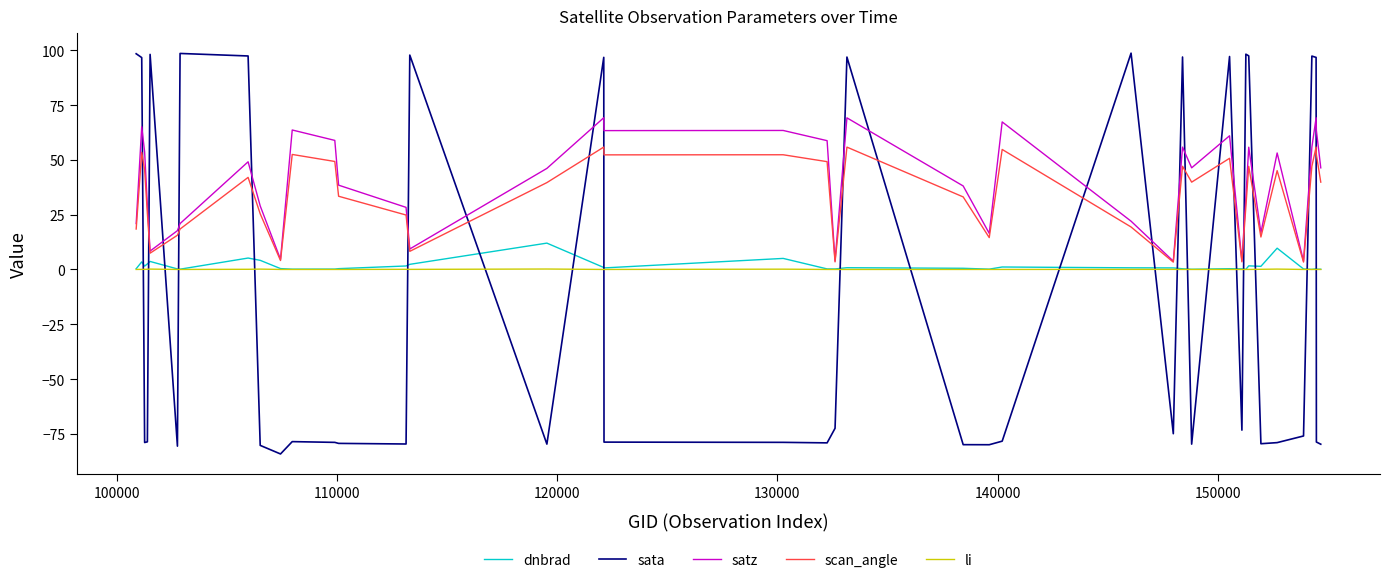

True or false: li and satz cross at least once.

False